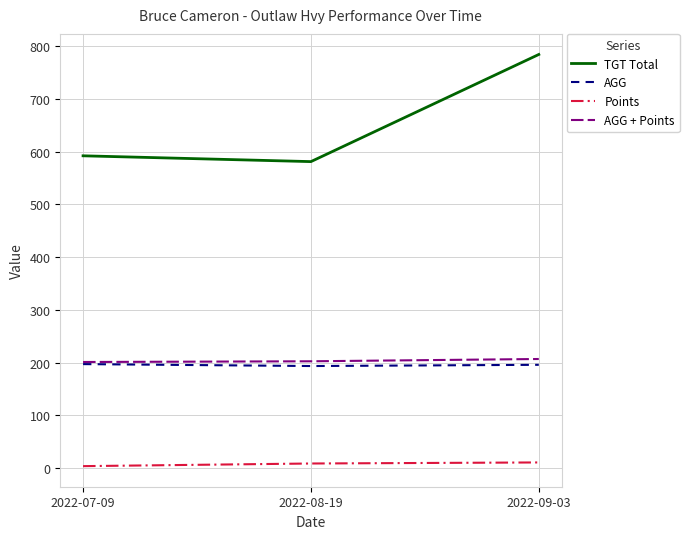

Which series has the widest spread of values?

TGT Total